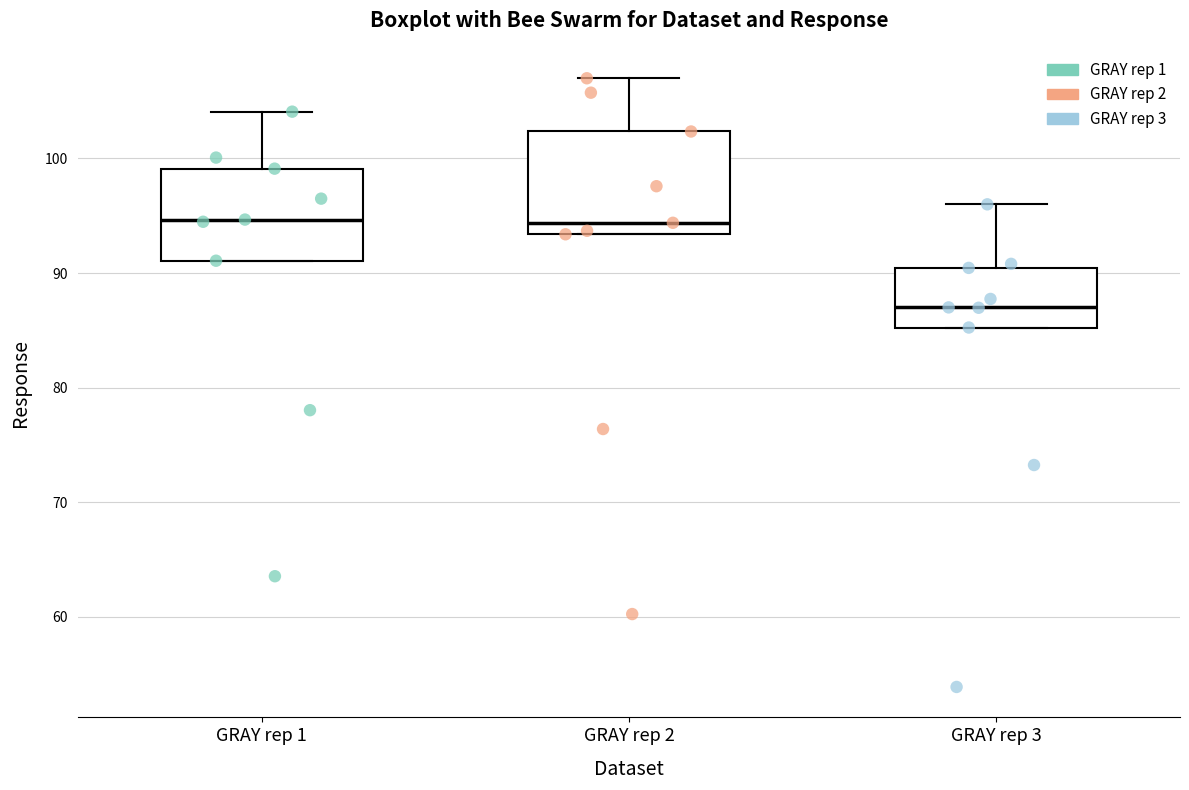

Which box has the lowest median line?

GRAY rep 3